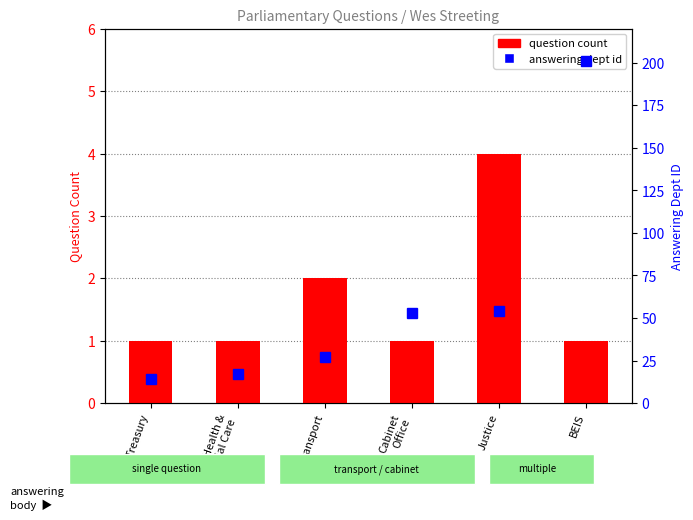

What is the difference between the highest and lowest values at Cabinet
Office?

52